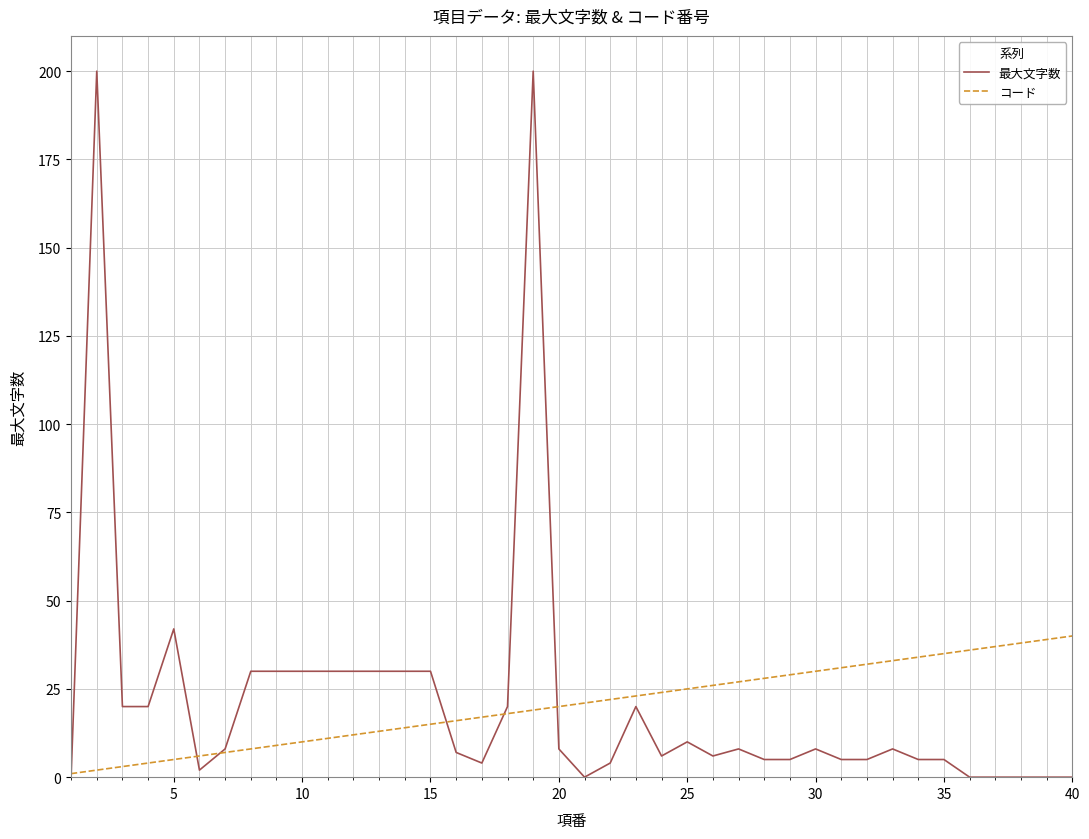

What is the maximum value for 最大文字数?

200